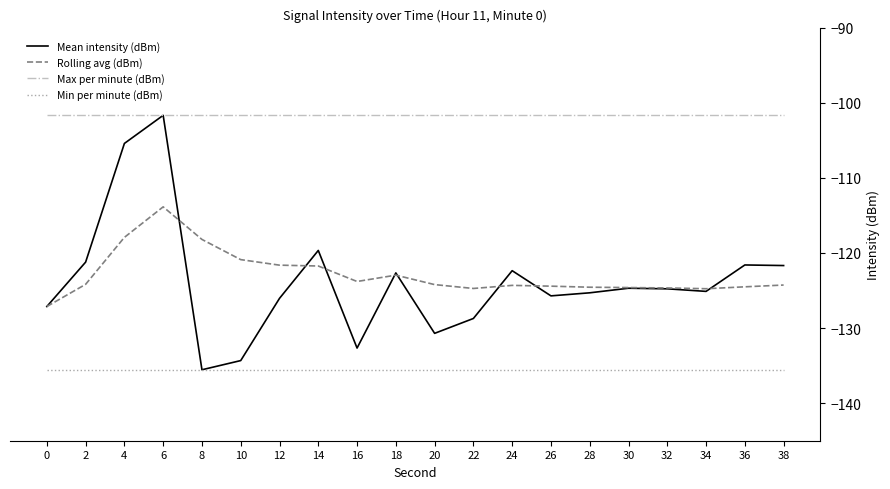

At 10, list the series in order from smallest to largest.

Min per minute (dBm), Mean intensity (dBm), Rolling avg (dBm), Max per minute (dBm)